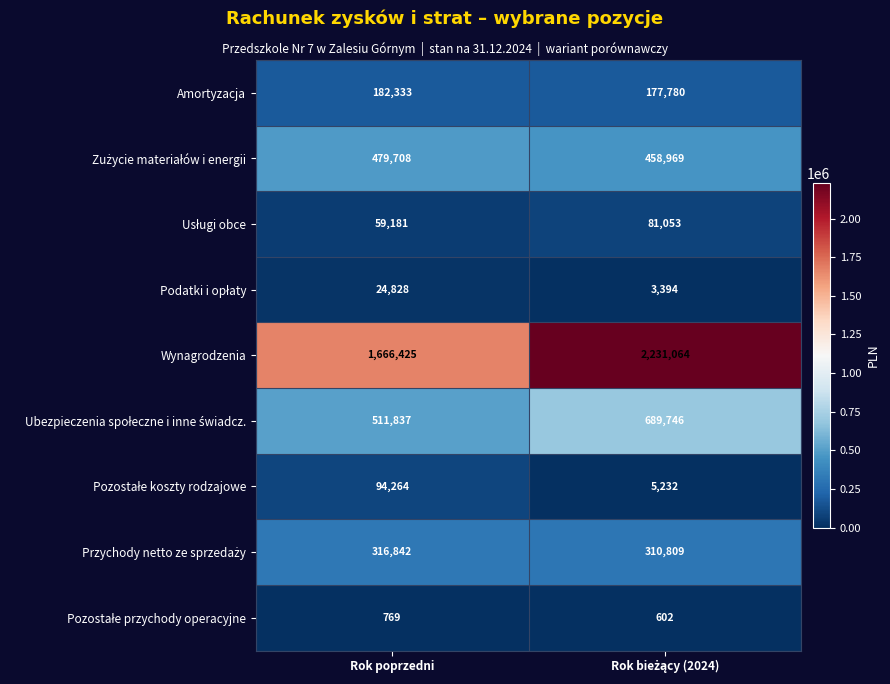

Which series has the largest range (max minus min)?

Wynagrodzenia